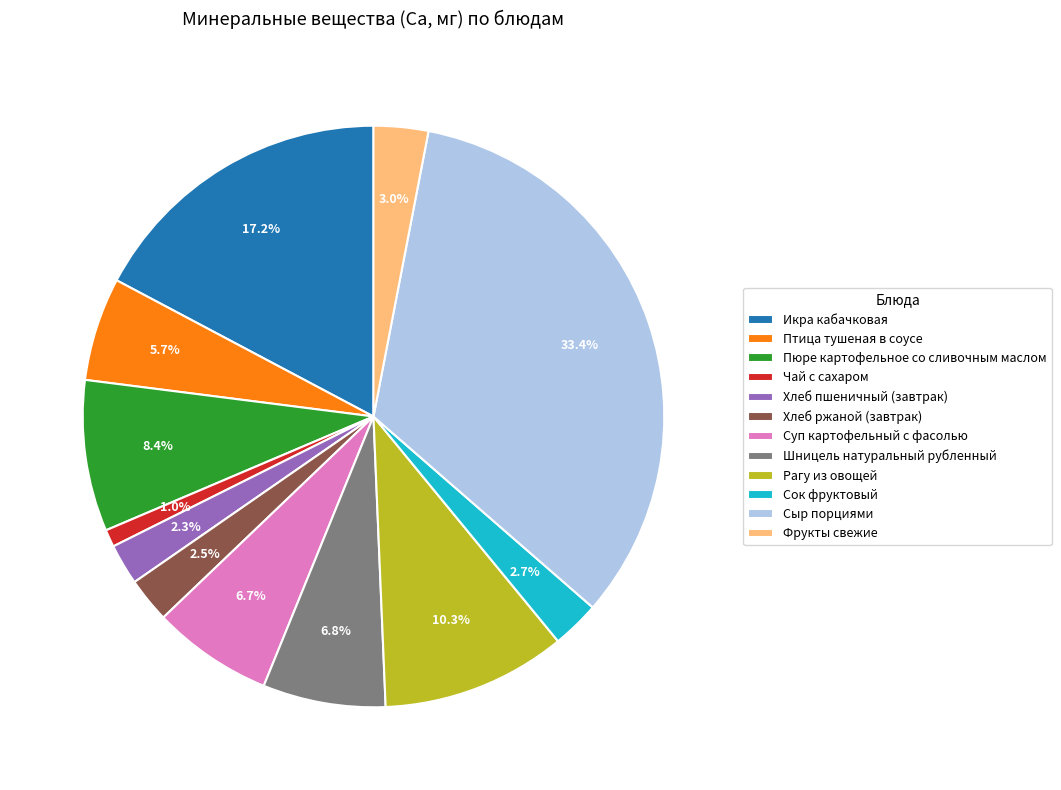

How many segments does this pie chart have?

12